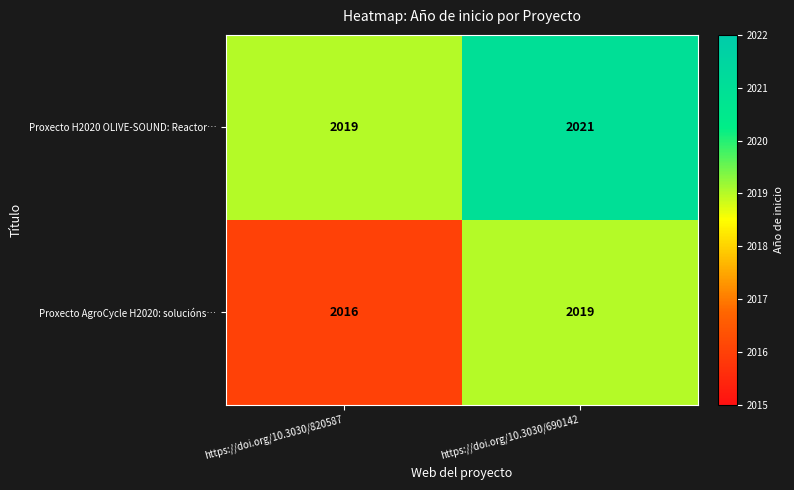

True or false: Proxecto H2020 OLIVE-SOUND: Reactor… has a value of 2019 at https://doi.org/10.3030/820587.

True